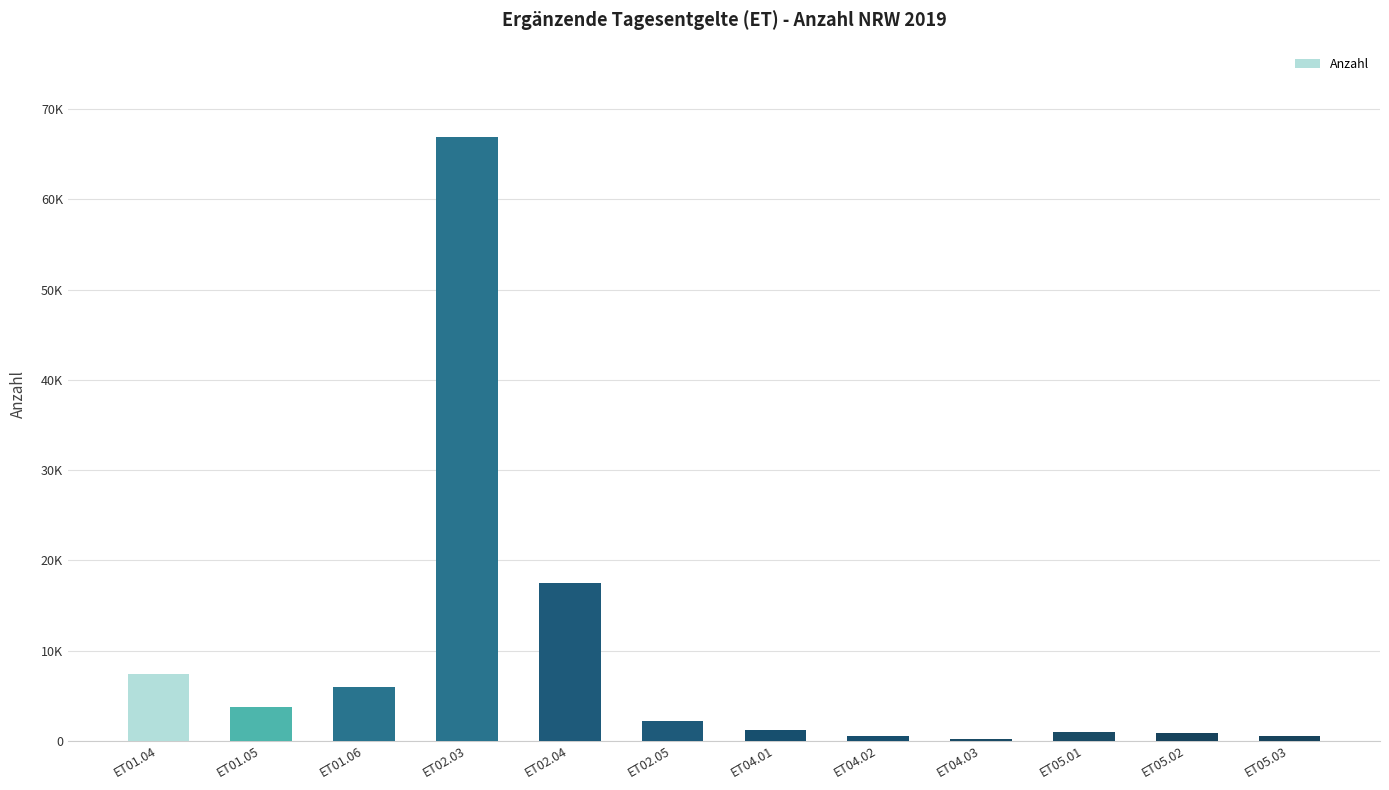

Are the bars horizontal?

No